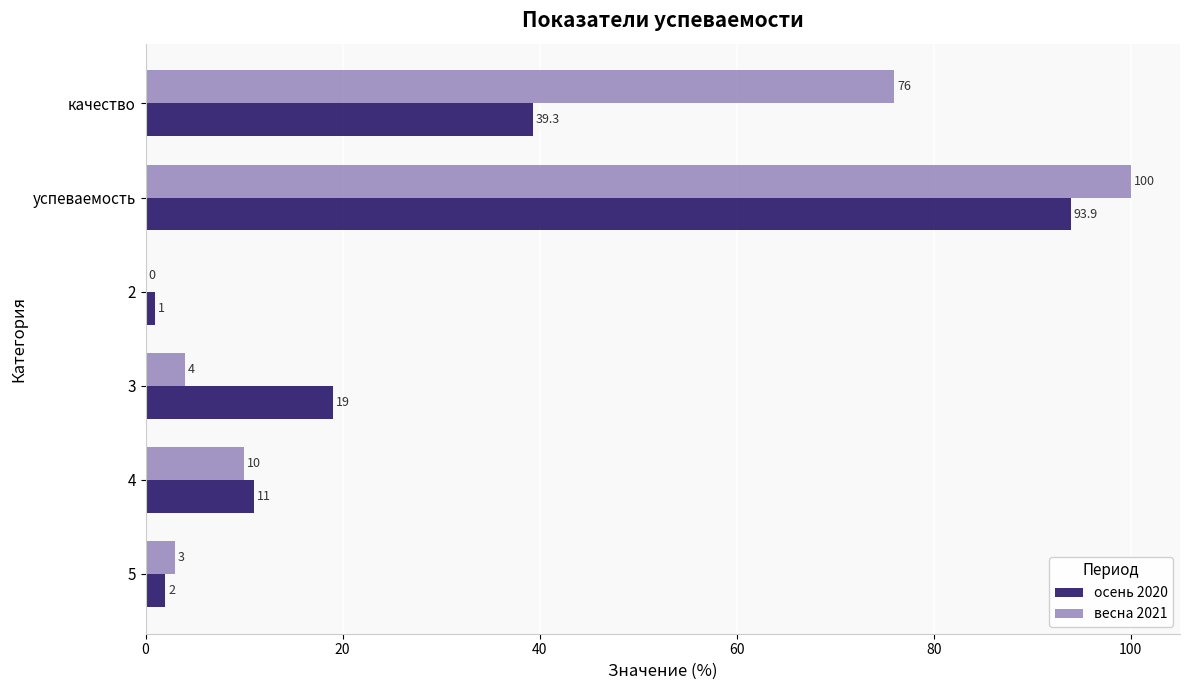

What is the sum of all осень 2020 values?

166.2